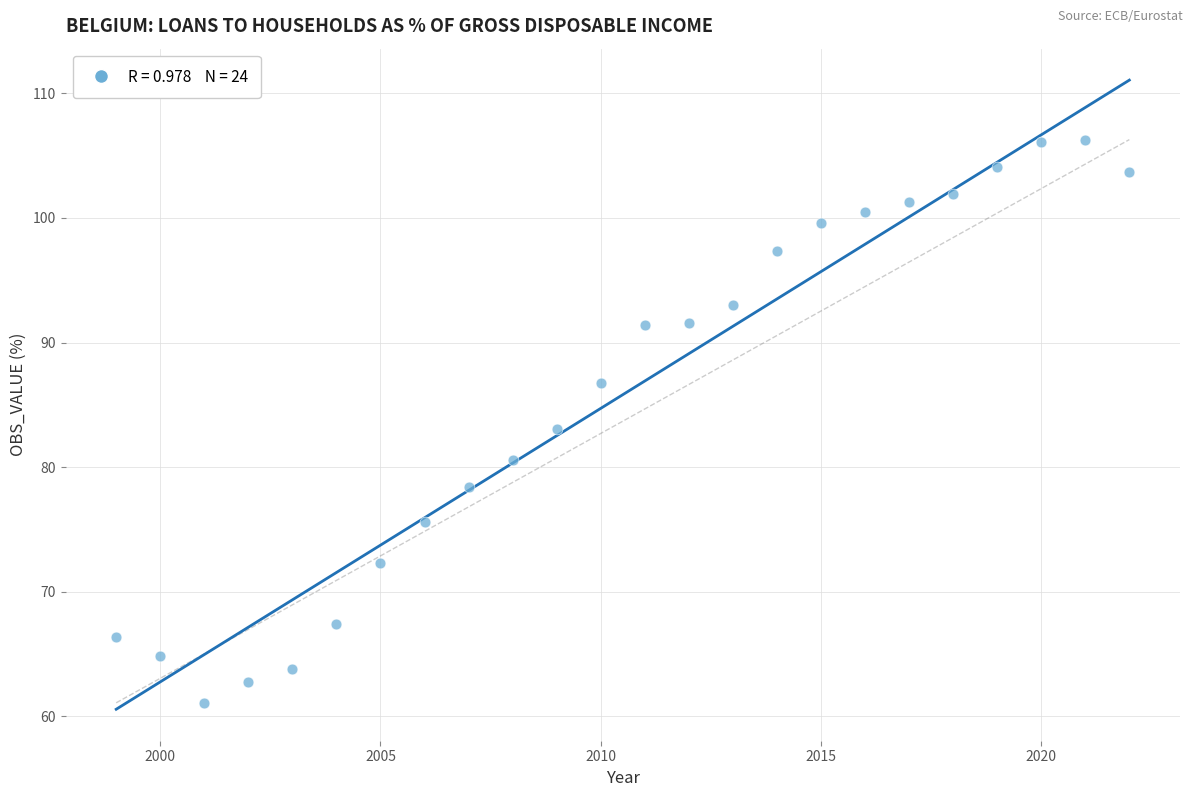

What is the range of Y values (max minus min)?

45.2